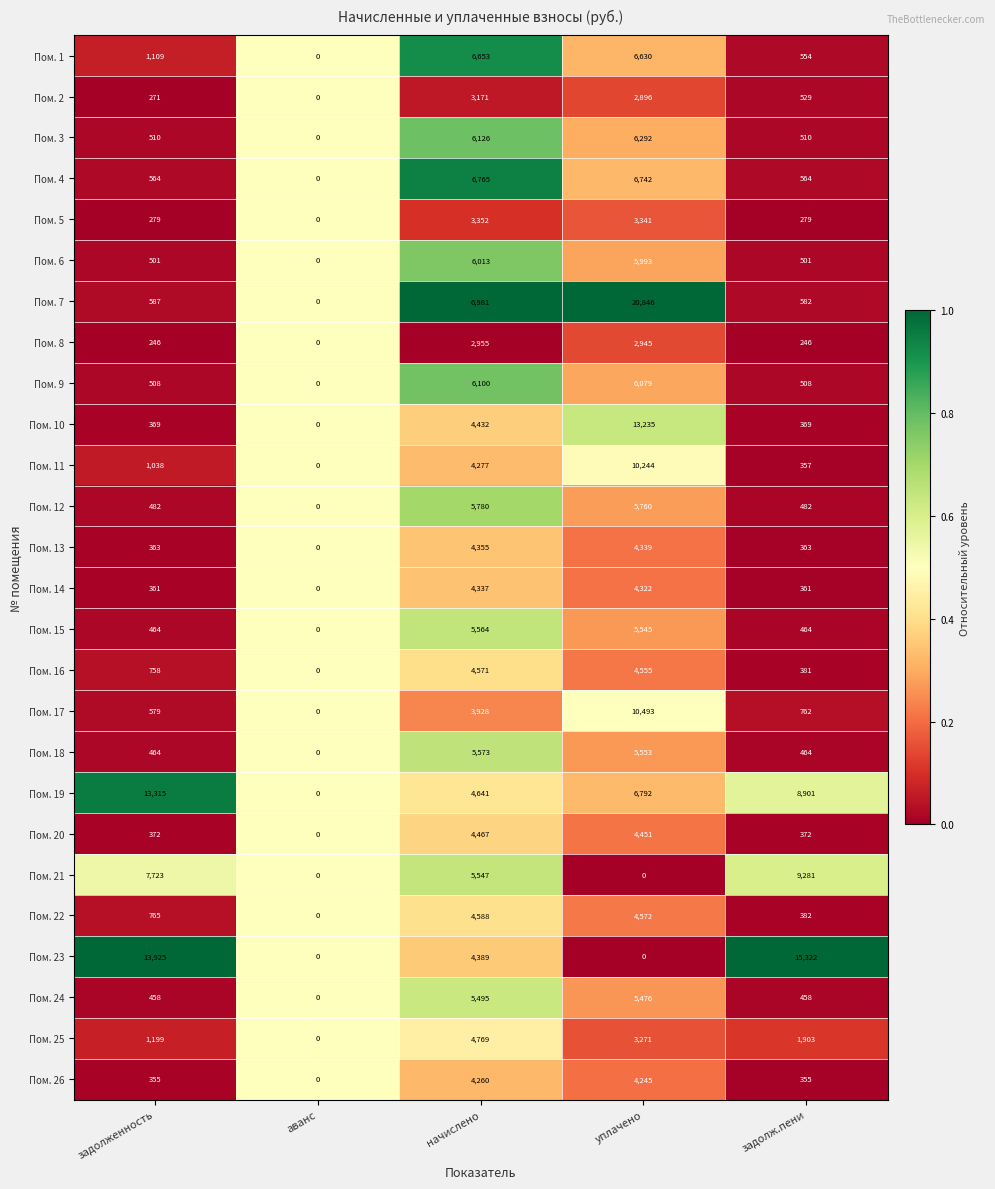

What is the total value across all series at аванс?

0